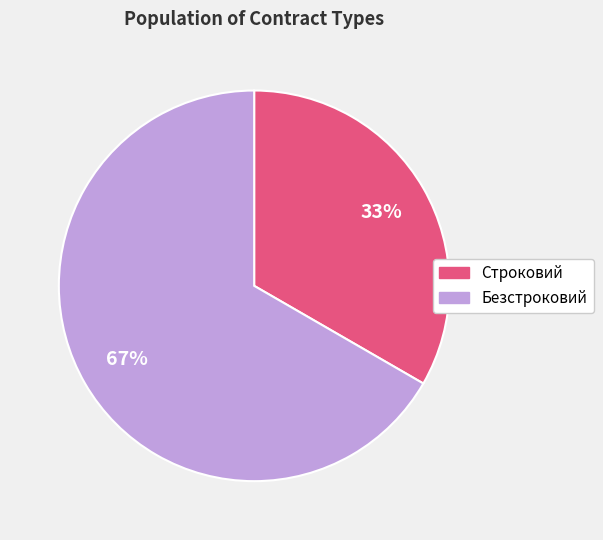

Combined, do Строковий and Безстроковий account for over 50%?

Yes